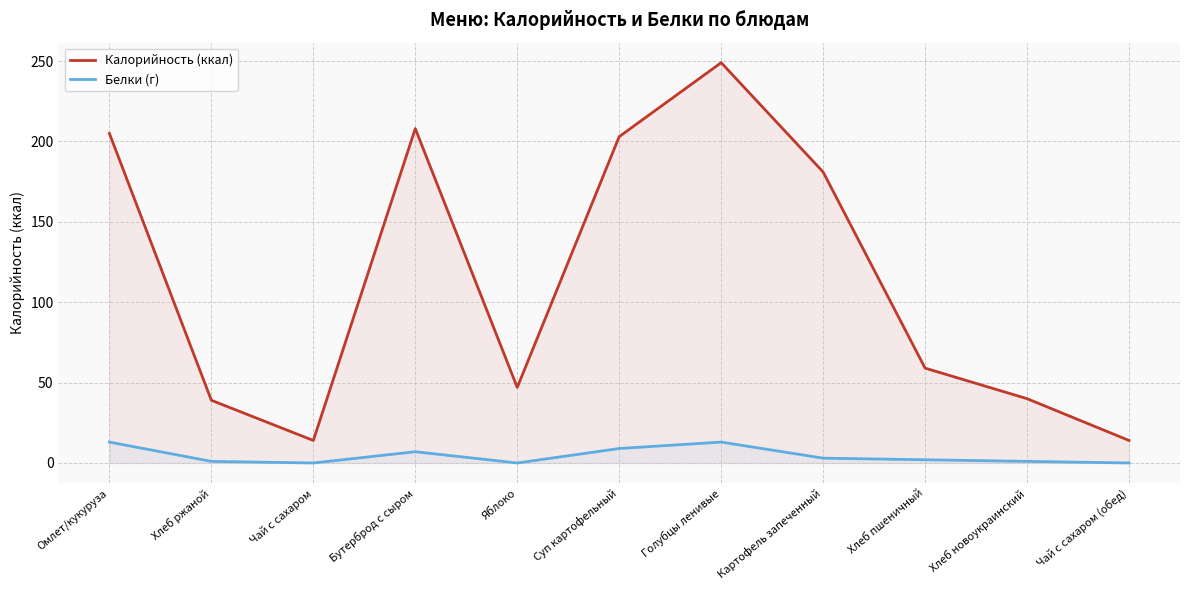

Where does the Калорийность (ккал) series first go above 59?

Омлет/кукуруза